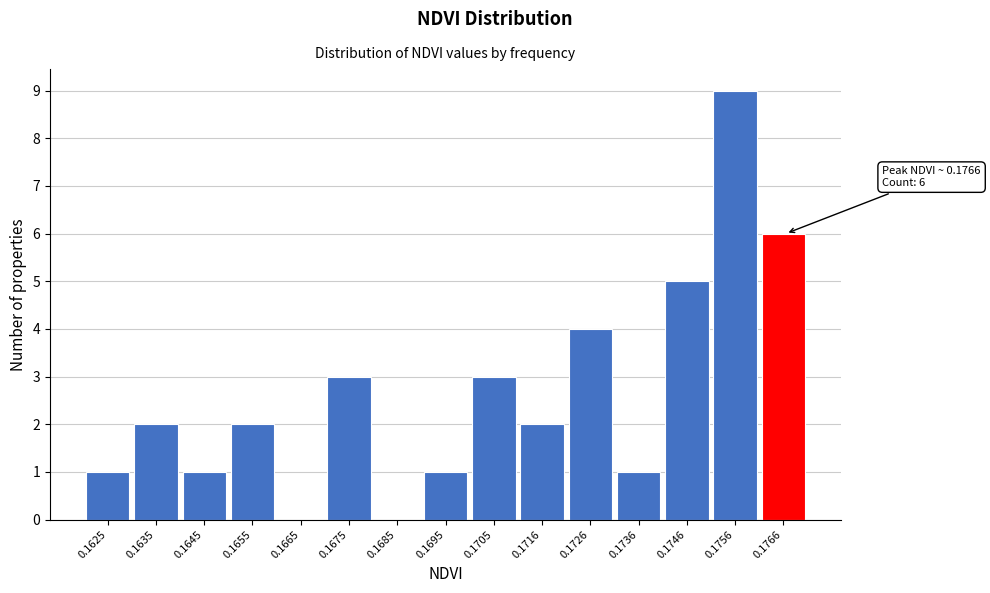

Reading left to right, extract all data points from this chart.

0.1625=1	0.1635=2	0.1645=1	0.1655=2	0.1665=0	0.1675=3	0.1685=0	0.1695=1	0.1705=3	0.1716=2	0.1726=4	0.1736=1	0.1746=5	0.1756=9	0.1766=6